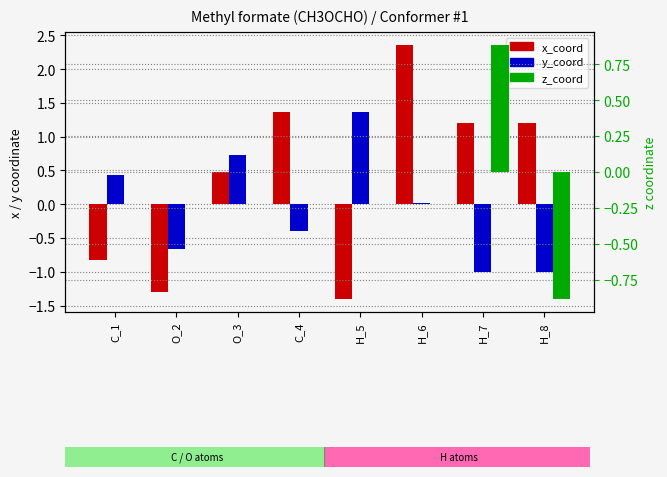

List the labels in order of x_coord value, largest first.

H_6, C_4, H_7, H_8, O_3, C_1, O_2, H_5